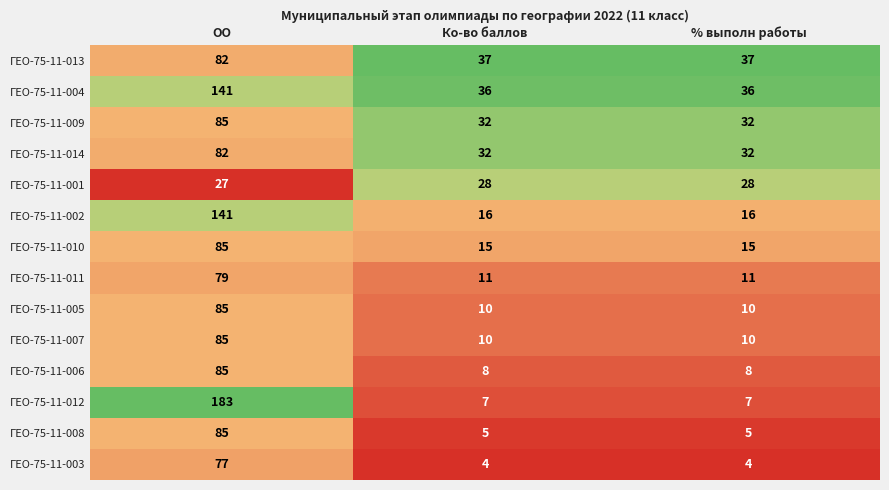

What is the minimum value shown in the chart?

4